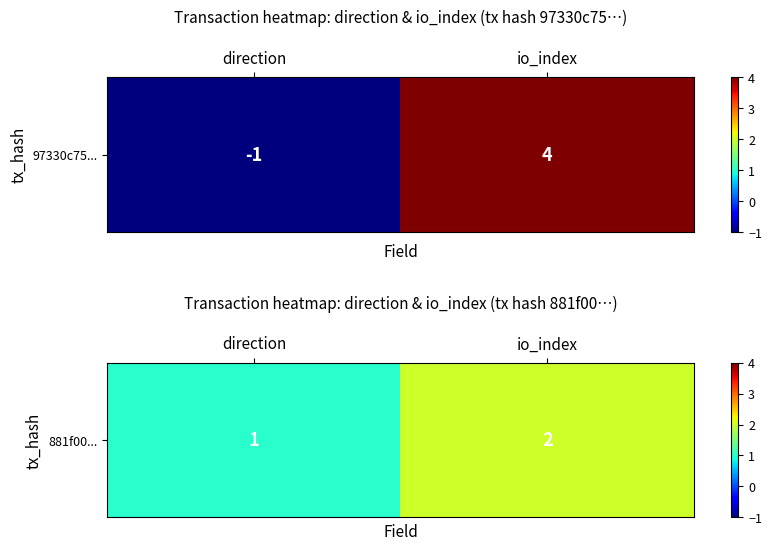

How many categories are shown in the chart?

2